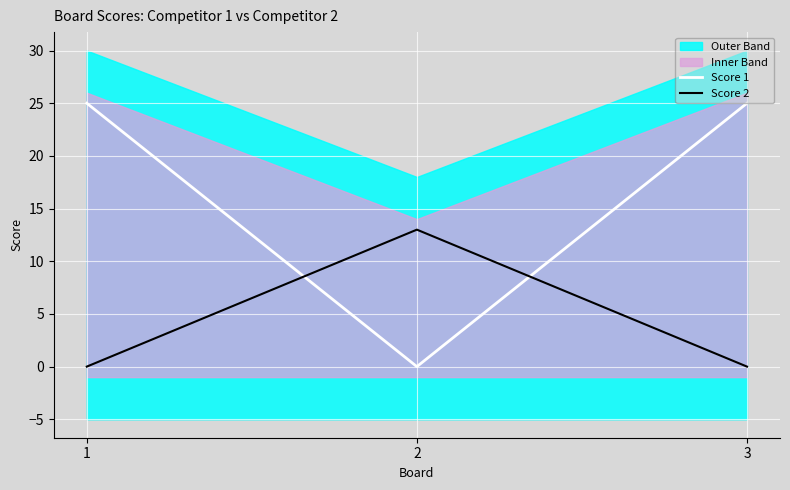

At which category is the sum across all series the highest?

1